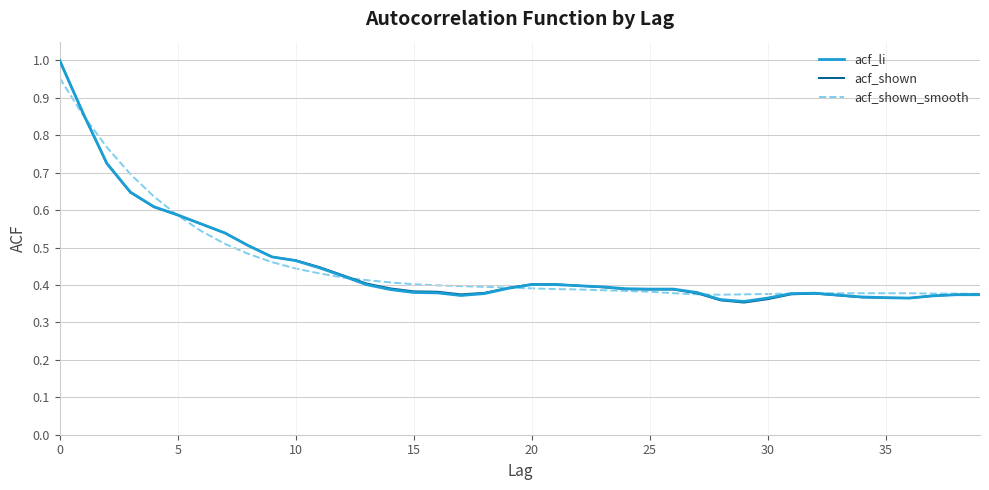

How many interior local valleys does the acf_li series have?

3